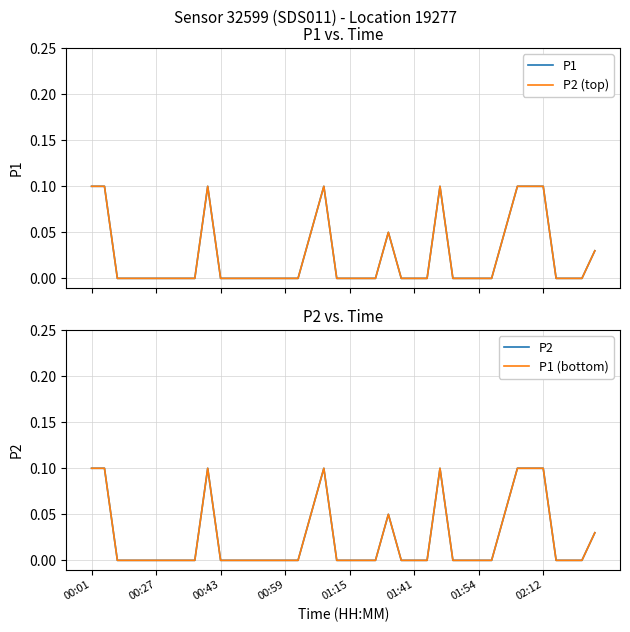

Between 21 and 29, which is larger?

21